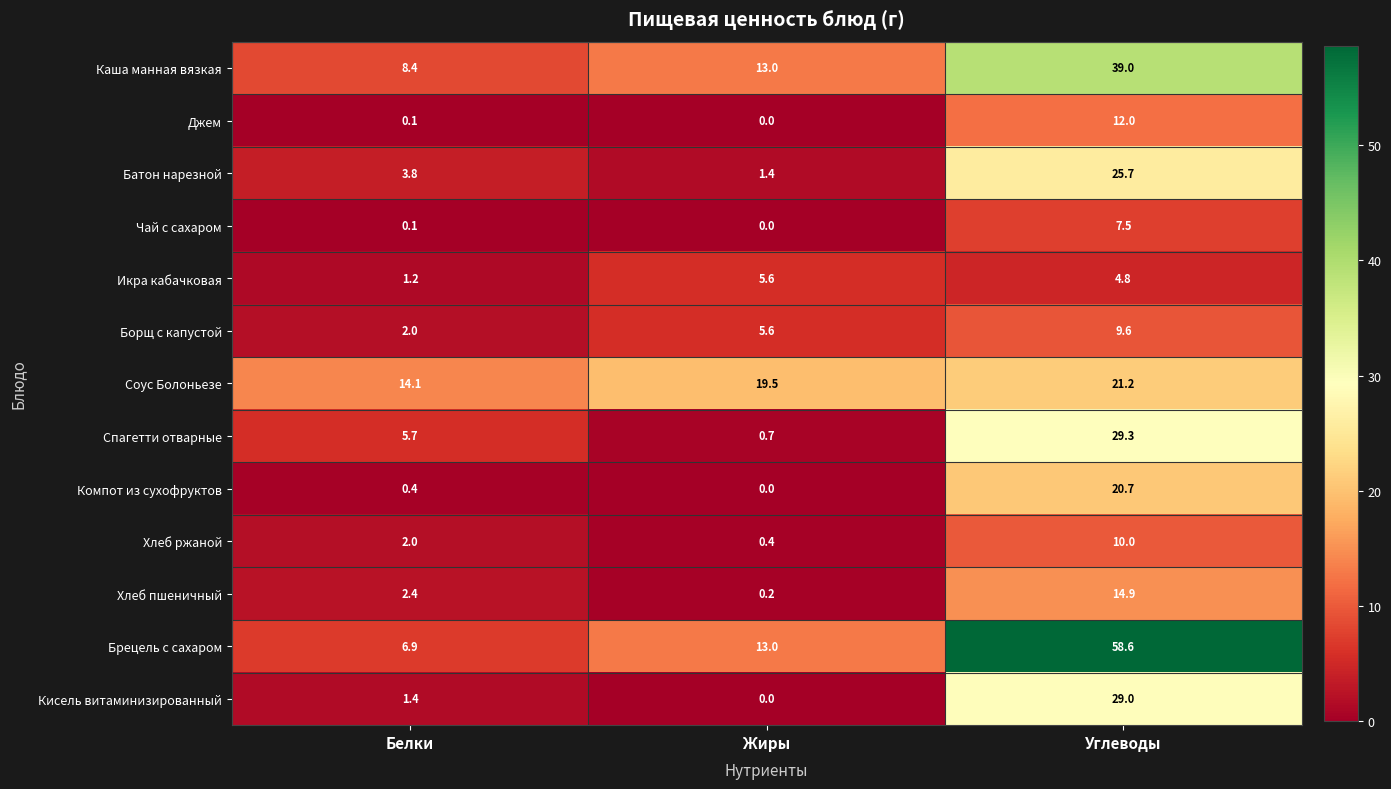

At which category is the sum across all series the highest?

Углеводы